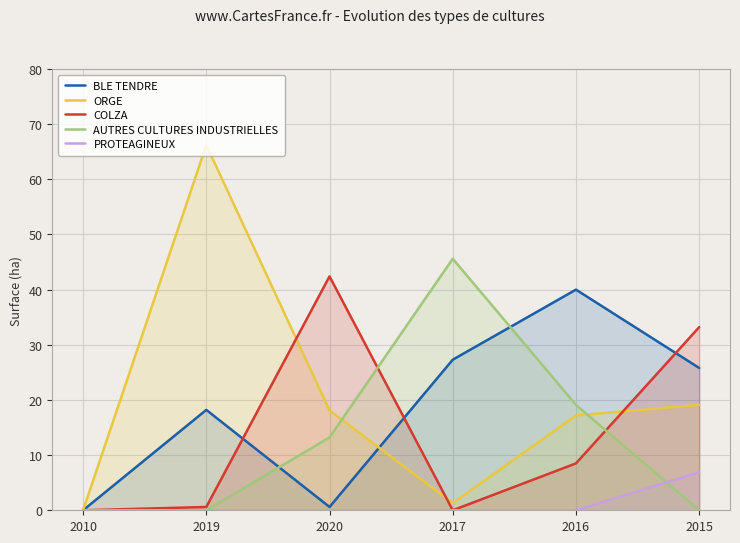

True or false: PROTEAGINEUX and BLE TENDRE intersect in this chart.

False